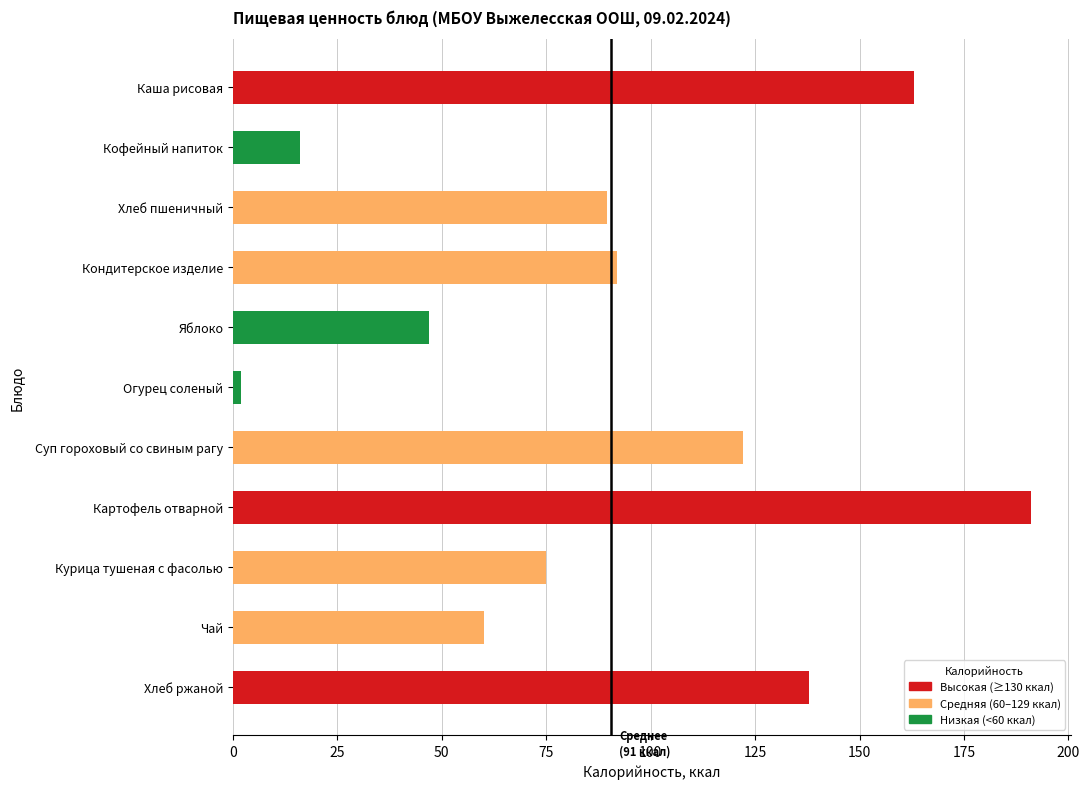

The value at Каша рисовая is 108.7. True or false?

False